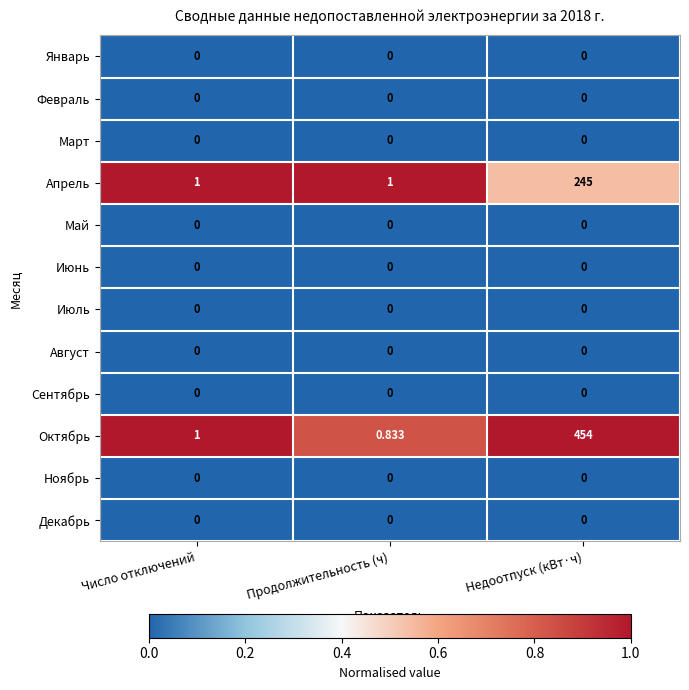

At which category does the chart reach its peak across all series?

Недоотпуск (кВт·ч)